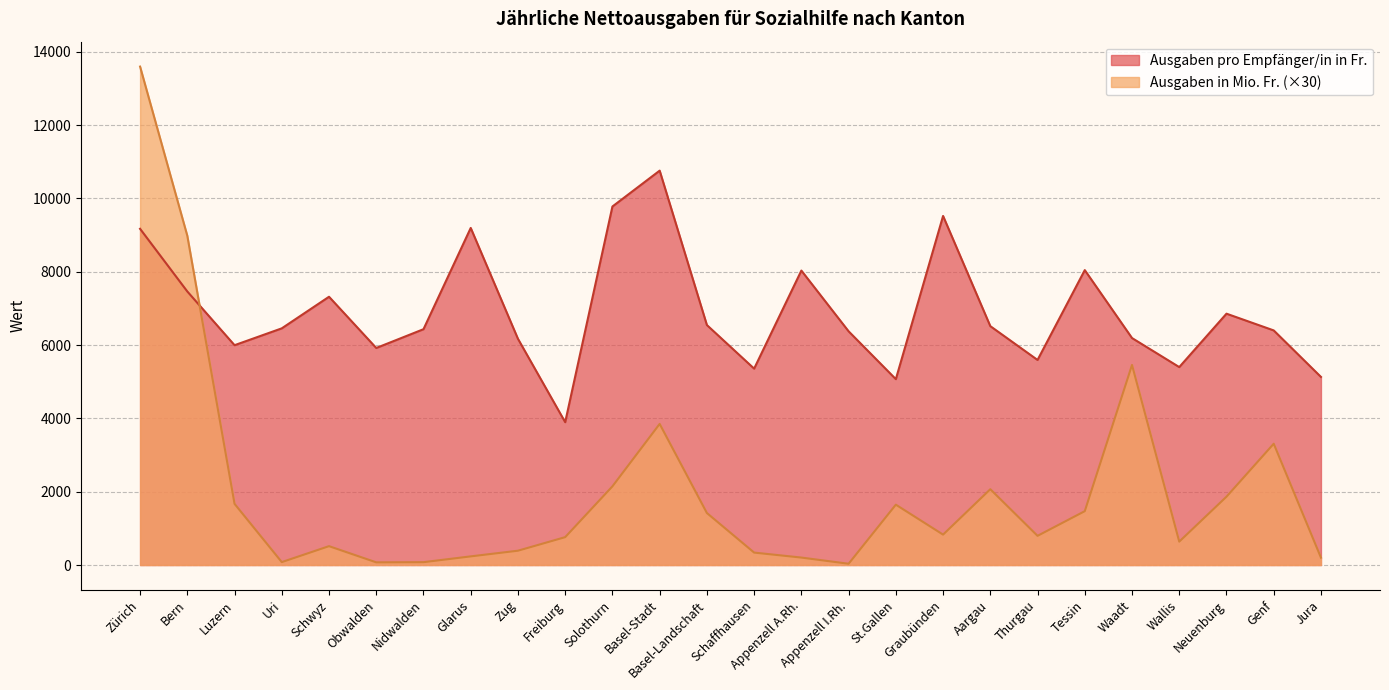

Between Zürich and Basel-Landschaft, which series saw the biggest shift?

Ausgaben in Mio. Fr. (×30)